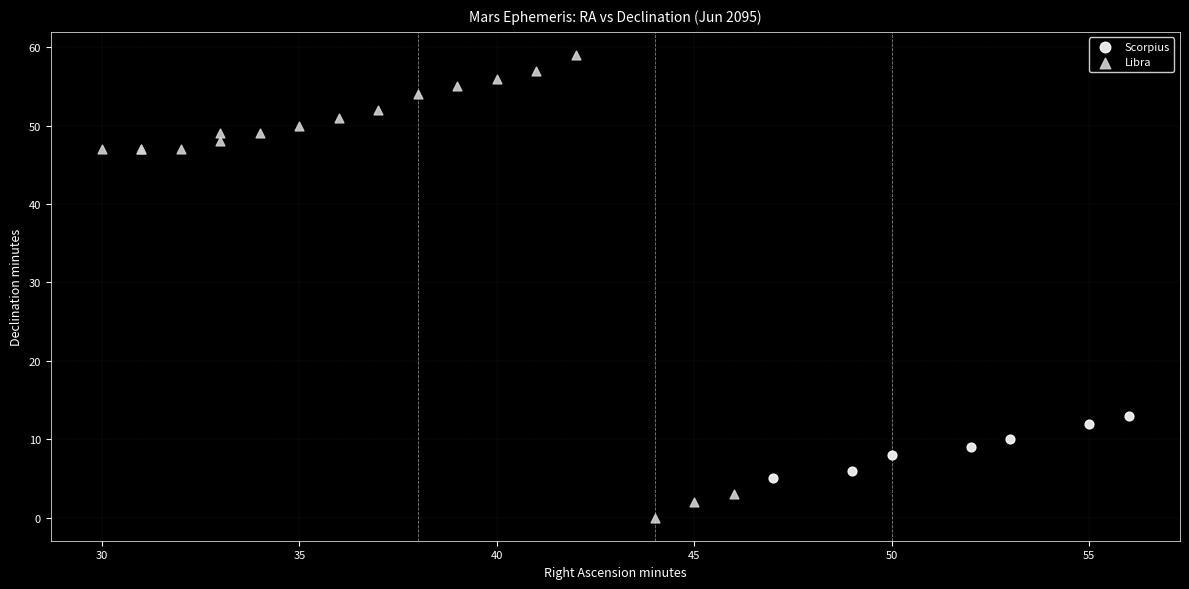

Which series has the largest Y range (max minus min)?

Libra